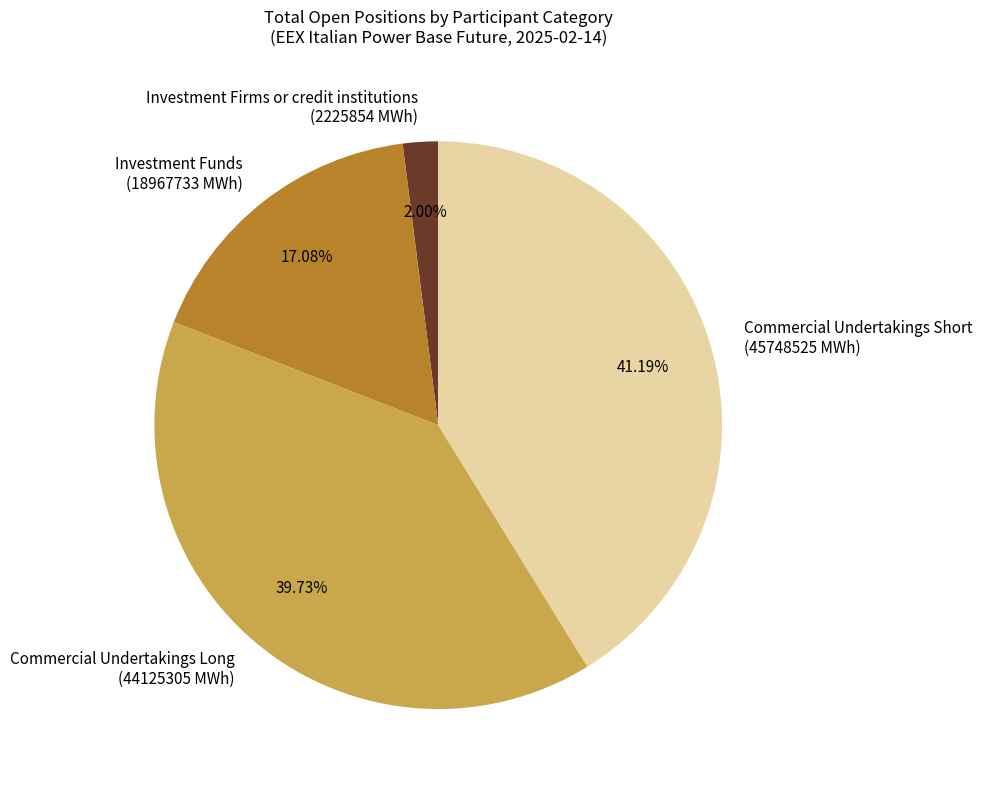

Combined, do Commercial Undertakings Short (45748525 MWh) and Investment Firms or credit institutions (2225854 MWh) account for over 50%?

No